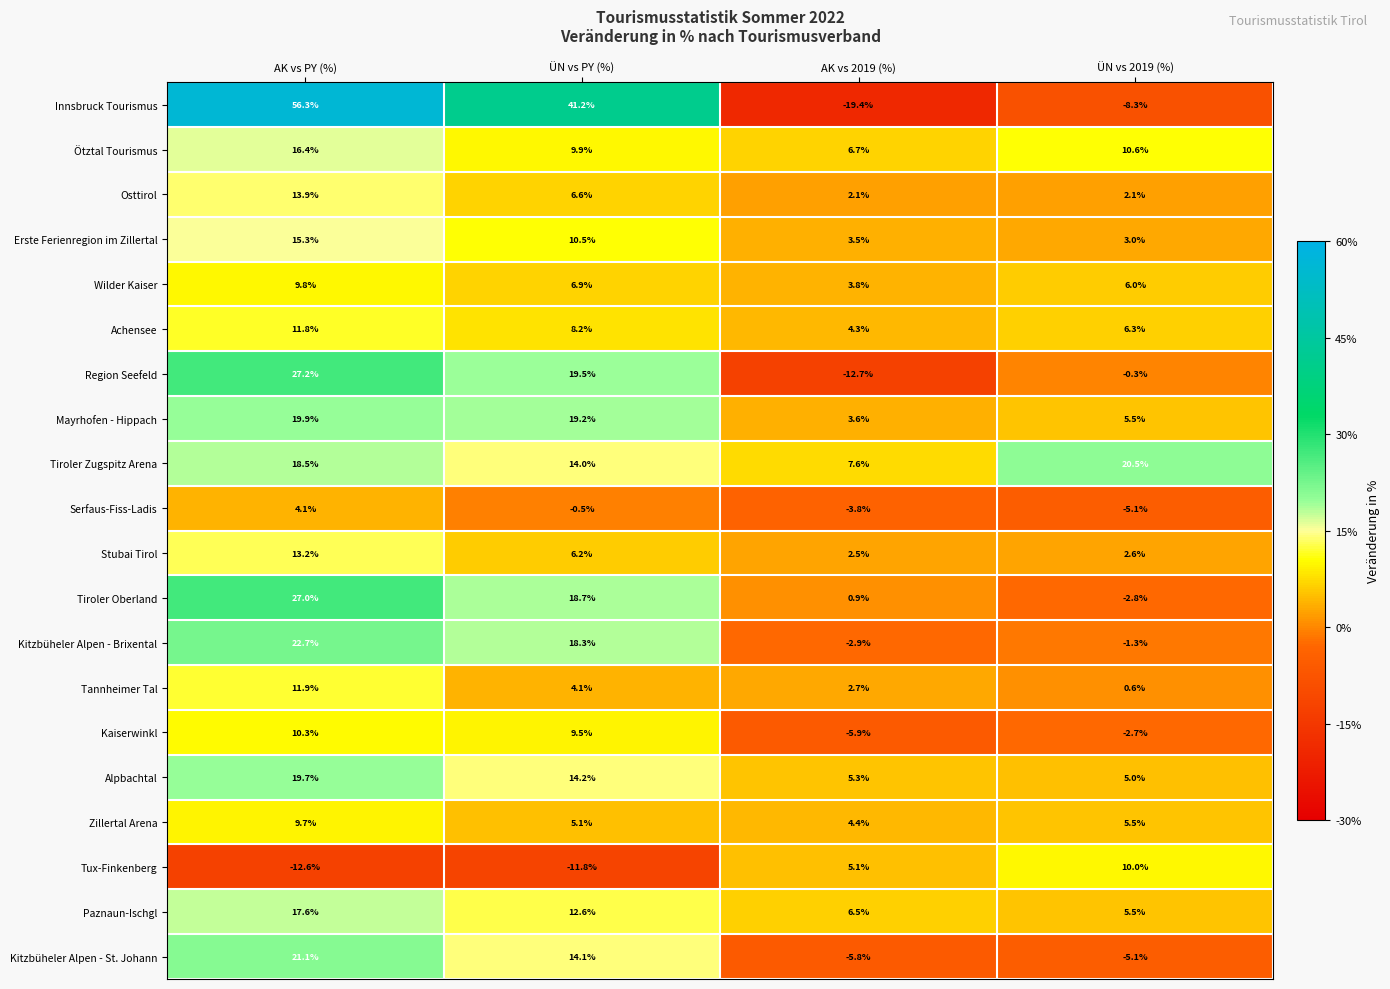

Which series has the largest total across all categories?

Innsbruck Tourismus